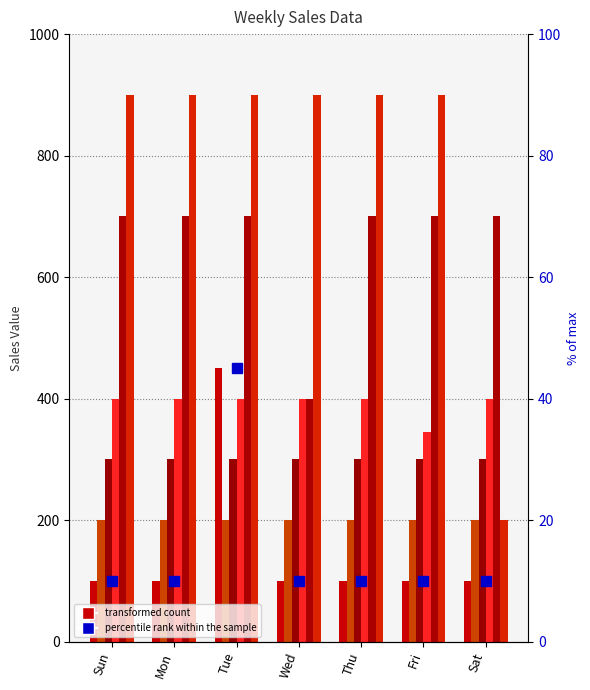

How many categories are shown in the chart?

7